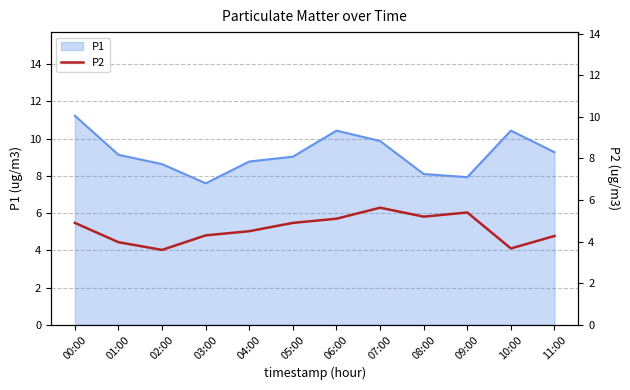

Is it true that P1 equals 18.5 at 06:00?

False